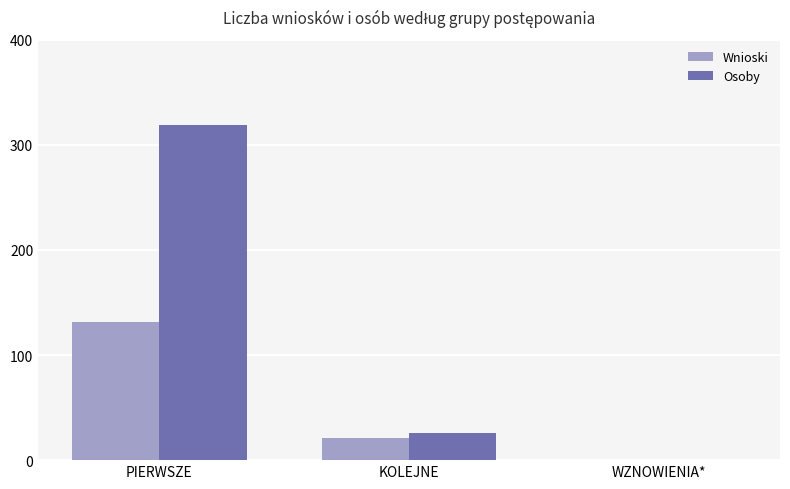

What is the approximate value of Osoby at KOLEJNE, to the nearest 50?

50